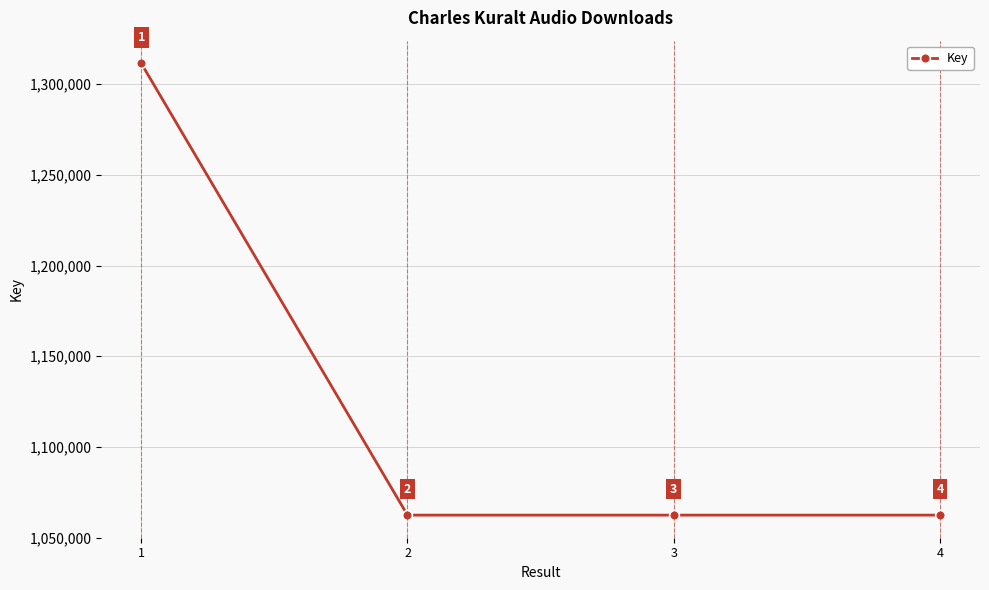

List the labels in order of value, largest first.

1, 4, 3, 2